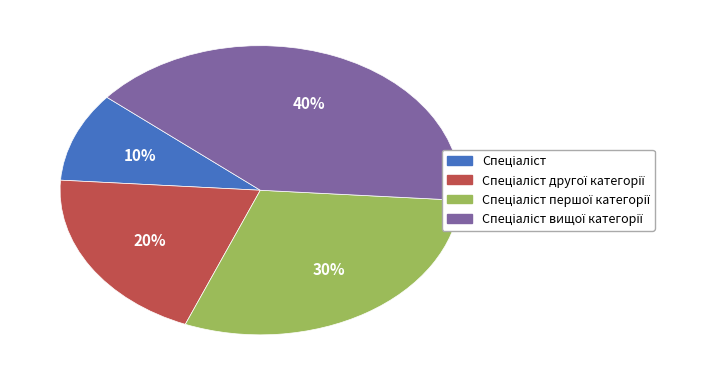

Is there a majority slice in this chart?

No